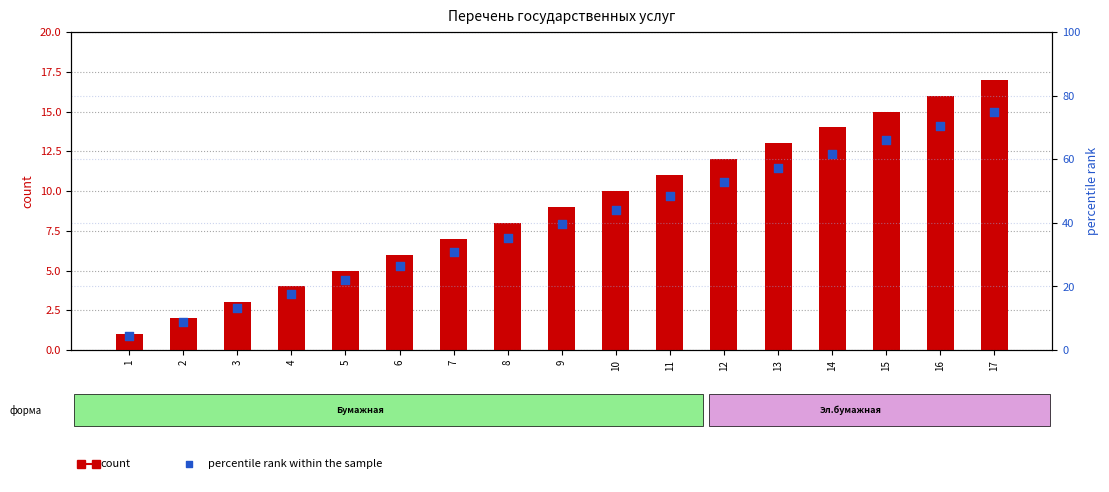

Is the value of percentile rank within the sample at 12 greater than the value of count at 7?

Yes